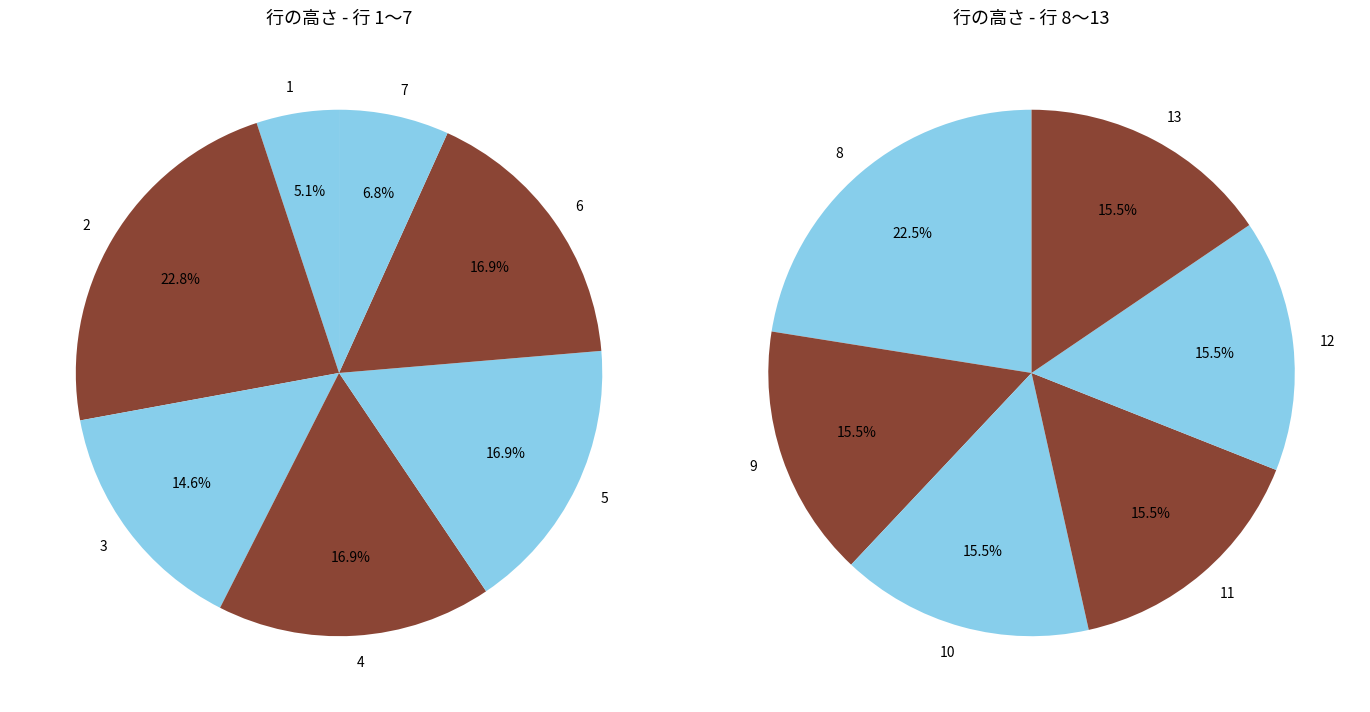

Is there any slice that represents more than half of the pie?

No